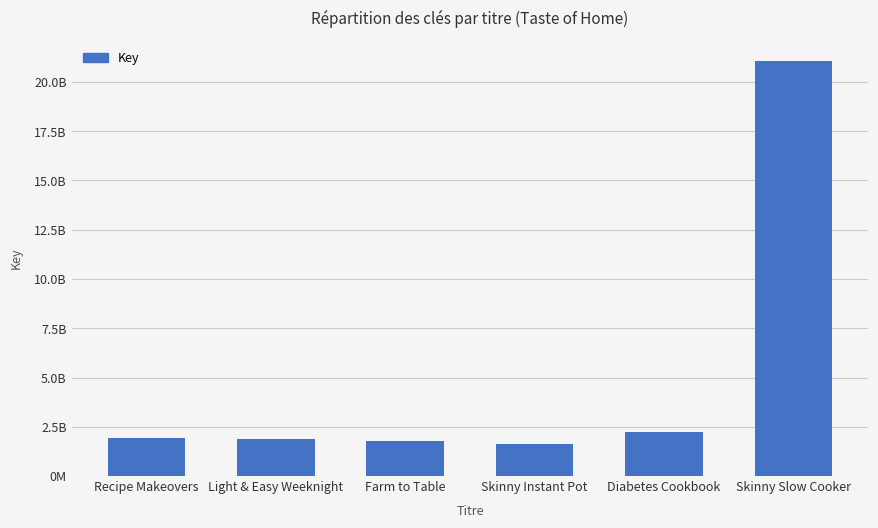

Are the bars horizontal?

No